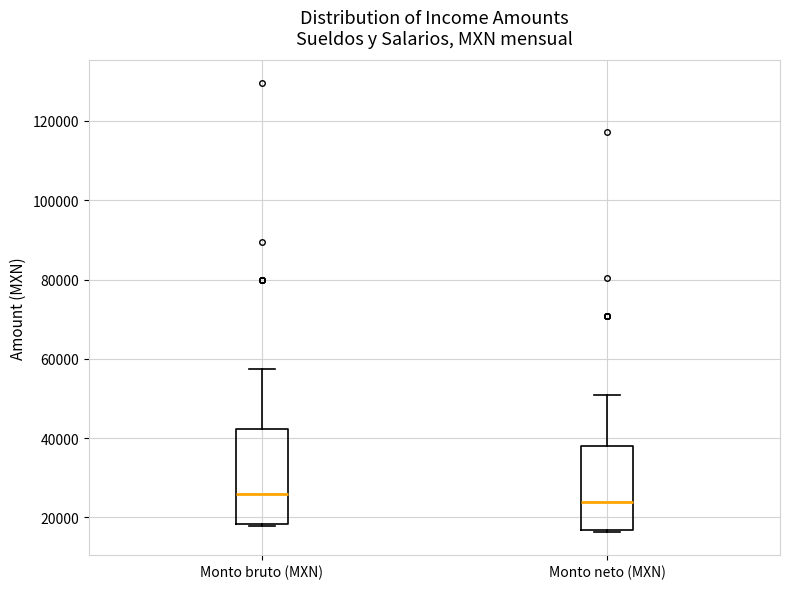

Reading left to right, read every box against the y-axis: the position of its median line, the range the box covers, and the ends of its whiskers. The values are not printed on the chart, so give them approximately, as read against the axis.

Monto bruto (MXN): median 26000, box 18000 to 42000, whiskers 18000 to 58000
Monto neto (MXN): median 24000, box 16000 to 38000, whiskers 16000 to 50000